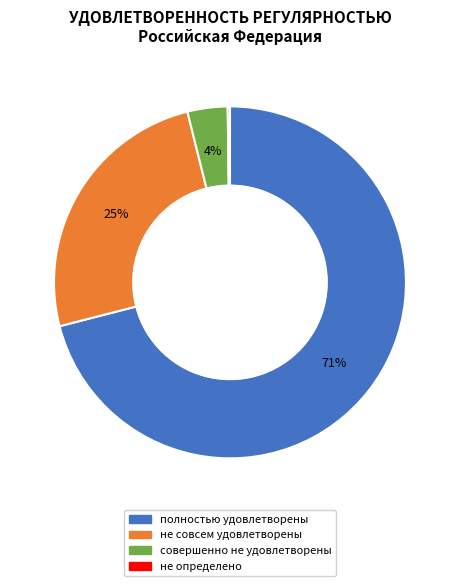

How many segments does this pie chart have?

4